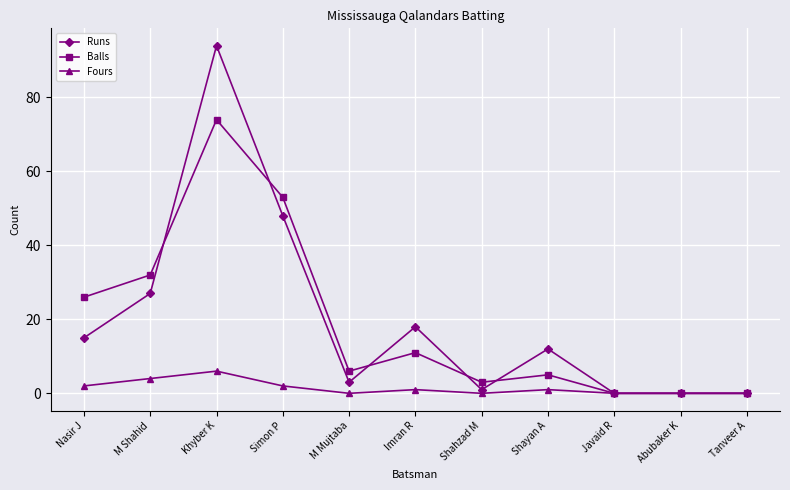

What is the difference between the Balls values at Javaid R and M Mujtaba?

6